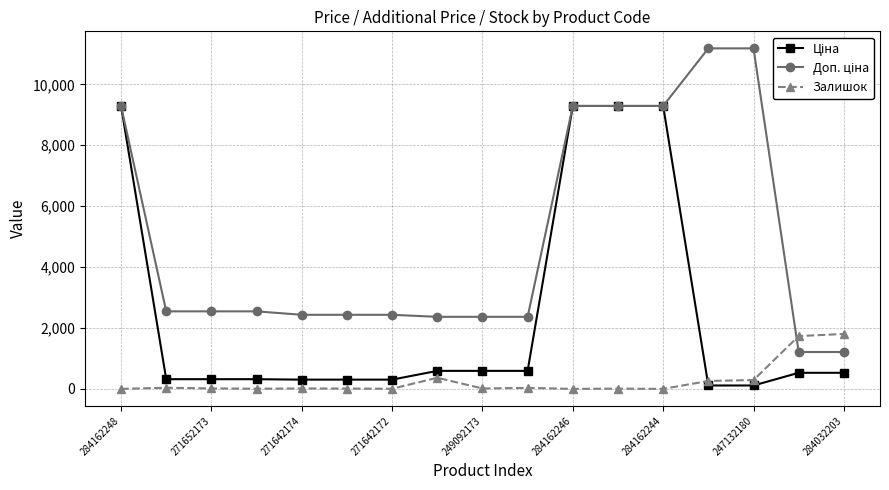

True or false: Залишок has more than 0 interior local peaks.

True